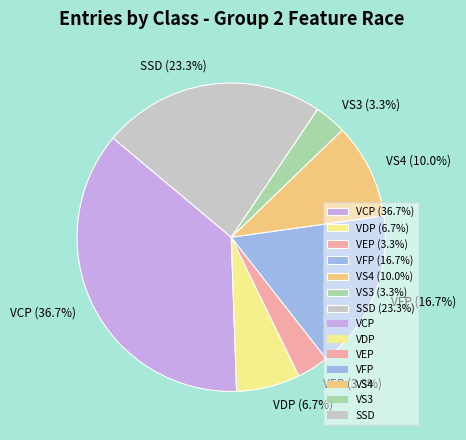

True or false: VEP accounts for 14% of the total.

False